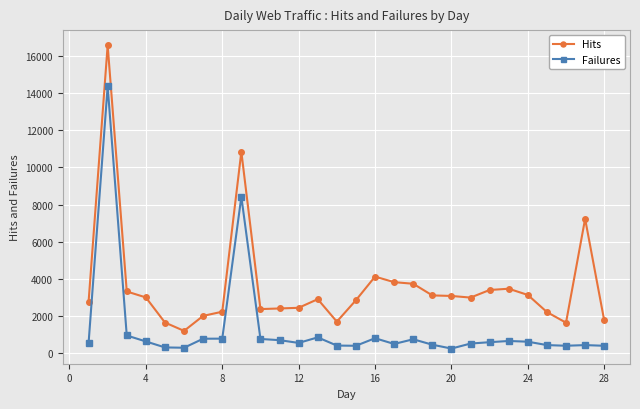

Does the chart have visible grid lines?

Yes